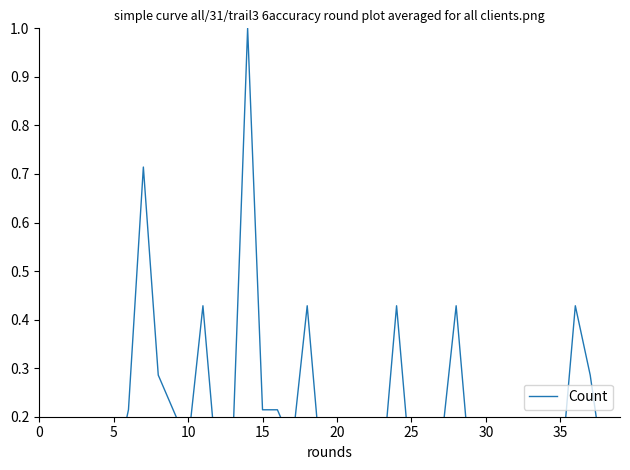

Is it true that the value at 11 is 0.1?

False